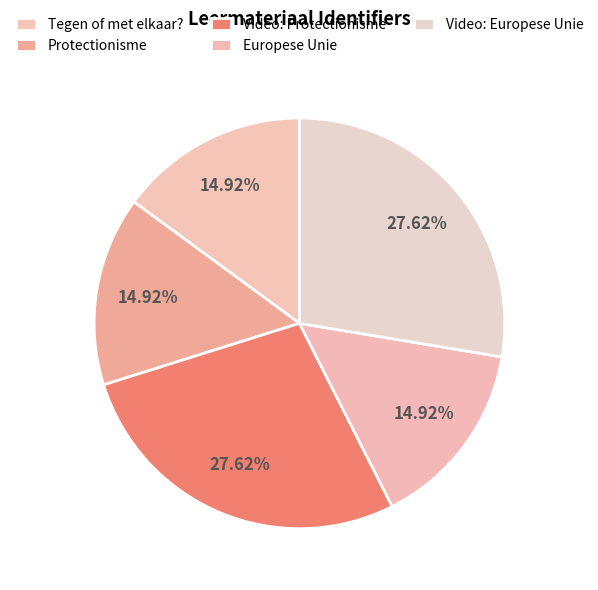

The Tegen of met elkaar? slice represents 15% of the pie. True or false?

True